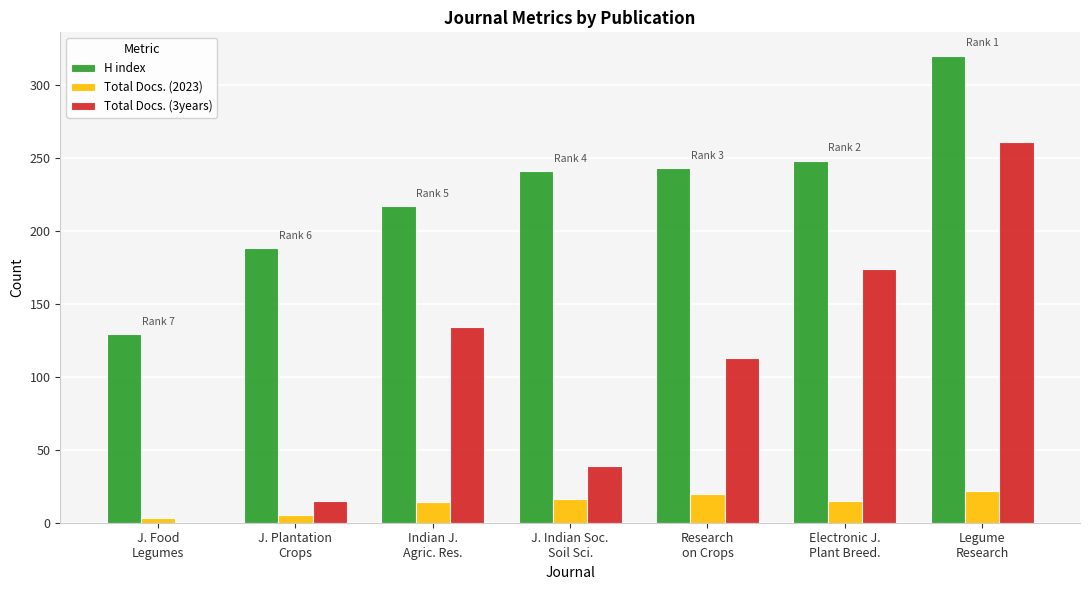

What are all the series names shown in the legend?

H index, Total Docs. (2023), Total Docs. (3years)